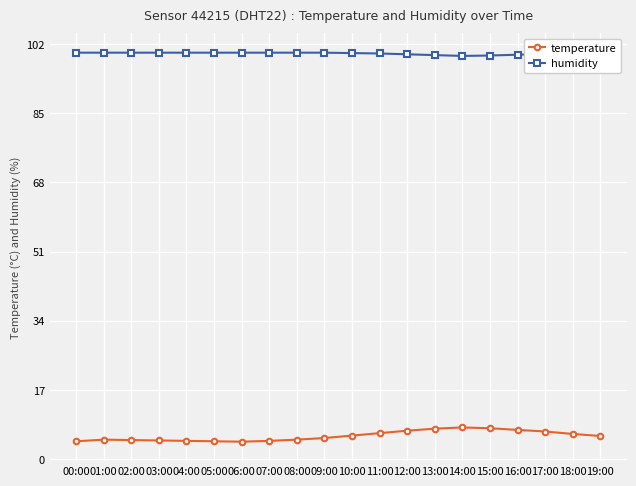

The value of humidity at 11:00 is 130.7. True or false?

False